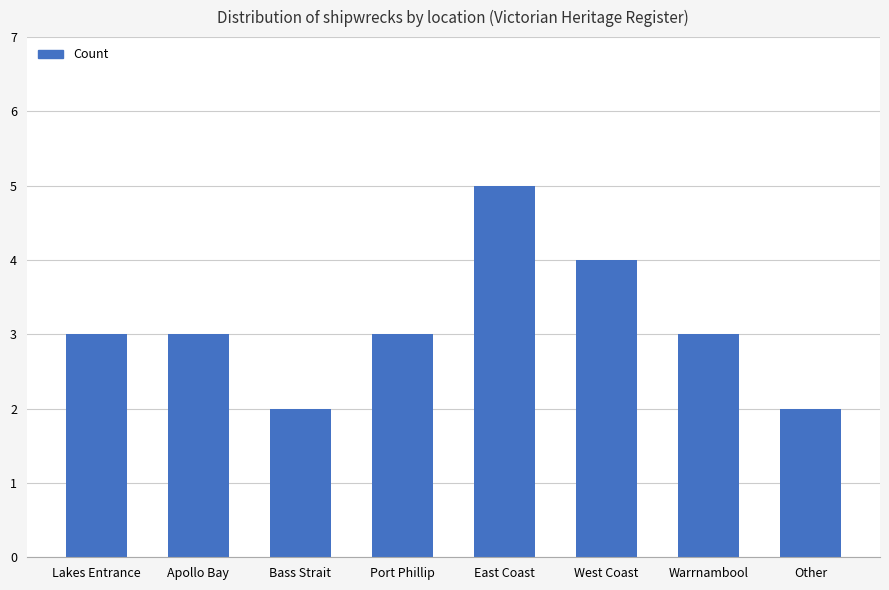

Count the values in the range 3 to 4.

5